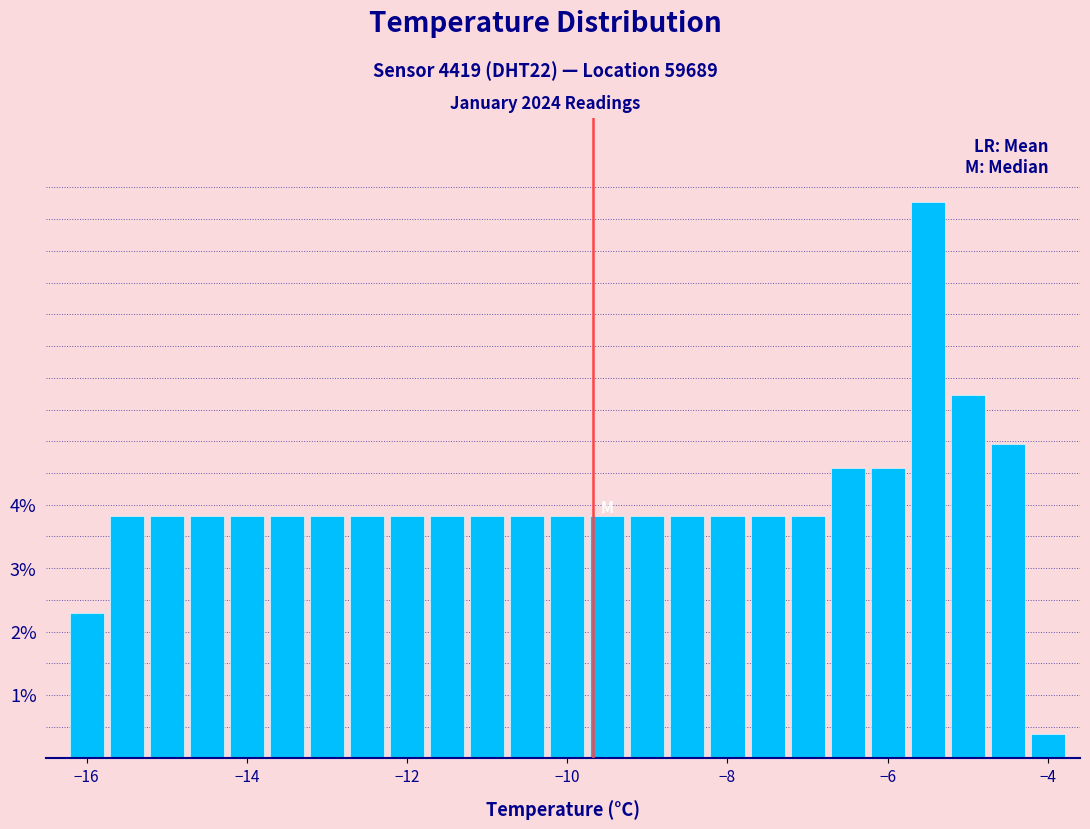

Around what value on the x-axis is the tallest bar? Give the approximate position of its centre, as read against the axis.

-5.4